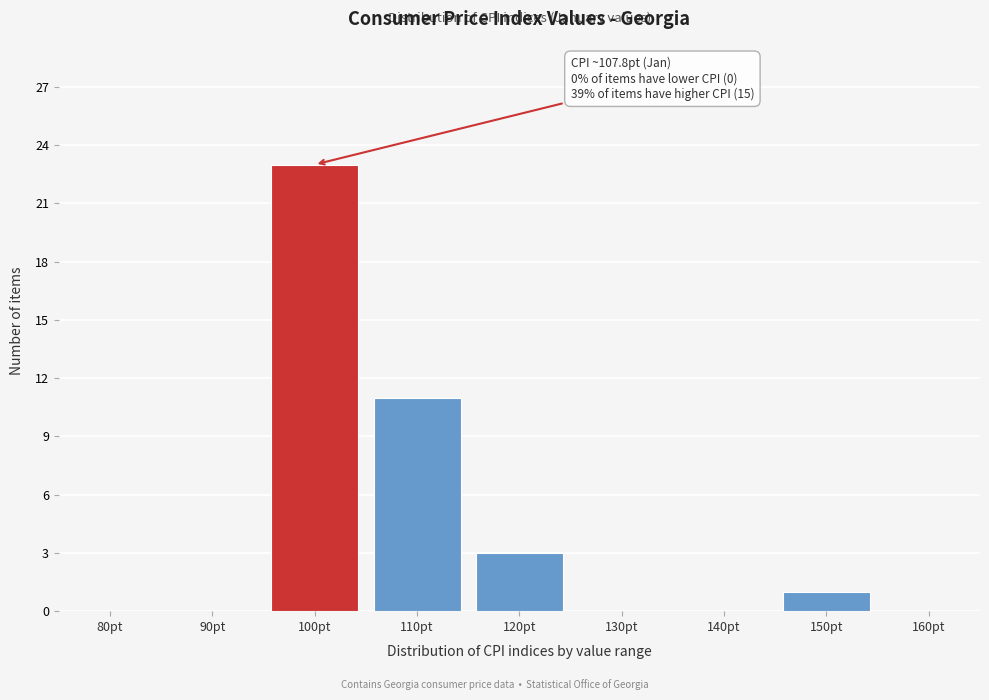

Reading left to right, transcribe all the data shown in this chart.

80pt=0	90pt=0	100pt=23	110pt=11	120pt=3	130pt=0	140pt=0	150pt=1	160pt=0